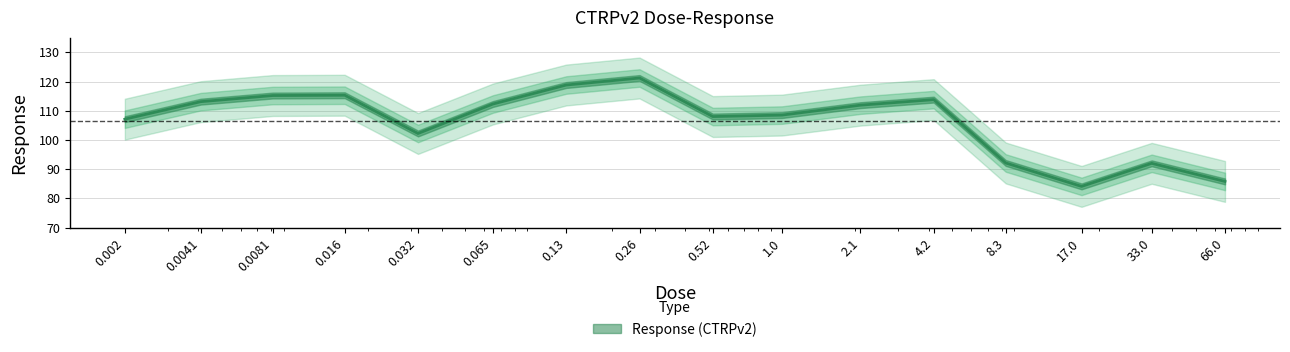

What position from the left is 0.0041?

2